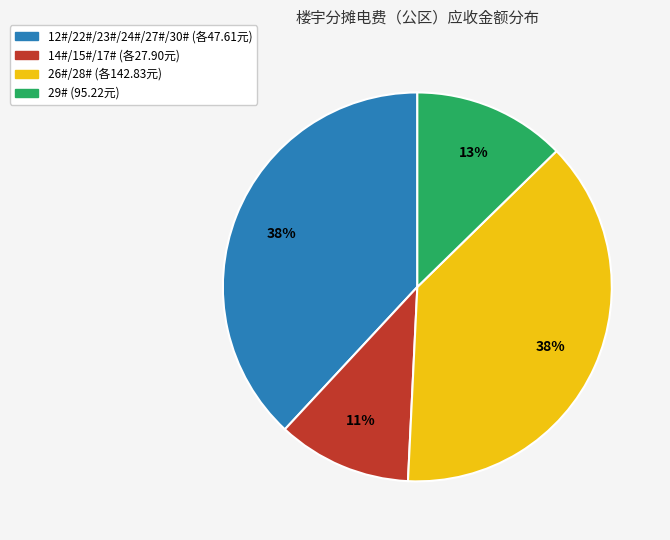

Is there a majority slice in this chart?

No